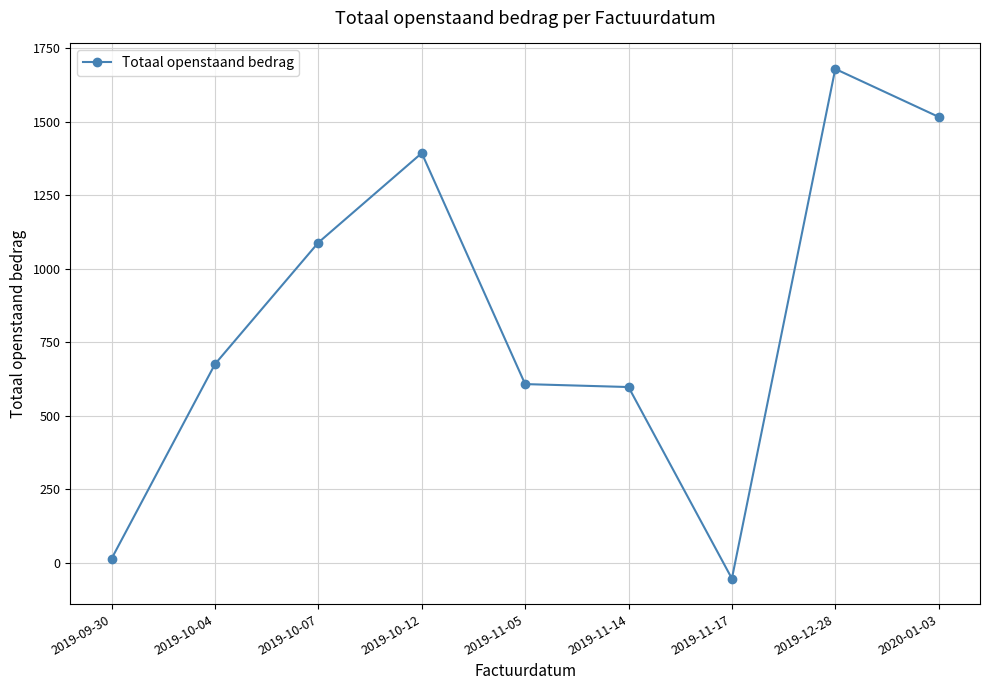

True or false: there are more than 0 points higher than both neighbors.

True